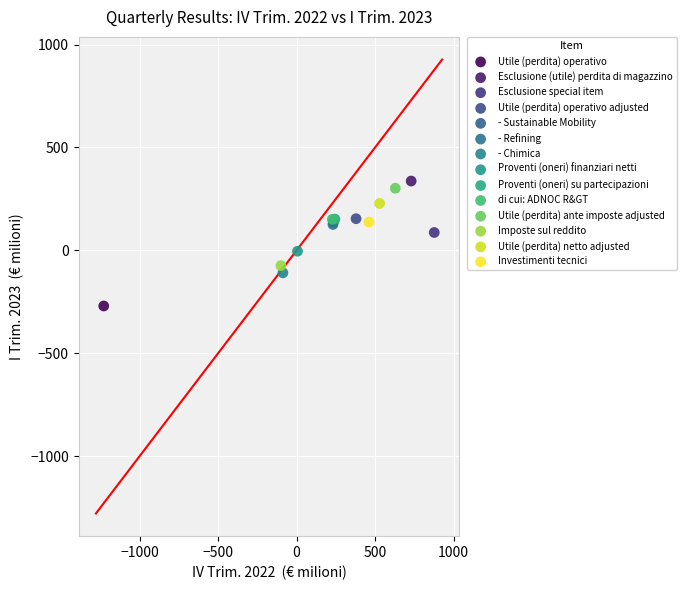

What are all the series names shown in the legend?

Utile (perdita) operativo, Esclusione (utile) perdita di magazzino, Esclusione special item, Utile (perdita) operativo adjusted, - Sustainable Mobility, - Refining, - Chimica, Proventi (oneri) finanziari netti, Proventi (oneri) su partecipazioni, di cui: ADNOC R&GT, Utile (perdita) ante imposte adjusted, Imposte sul reddito, Utile (perdita) netto adjusted, Investimenti tecnici